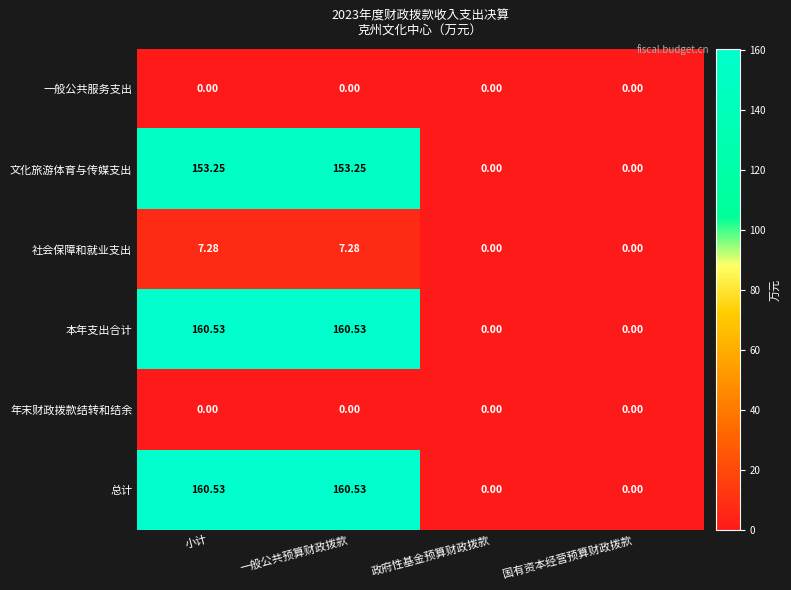

At which label does 本年支出合计 first exceed 160?

小计